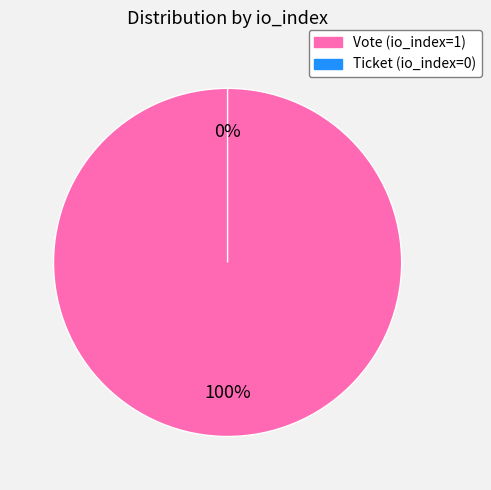

The Ticket (io_index=0) slice represents 5% of the pie. True or false?

False